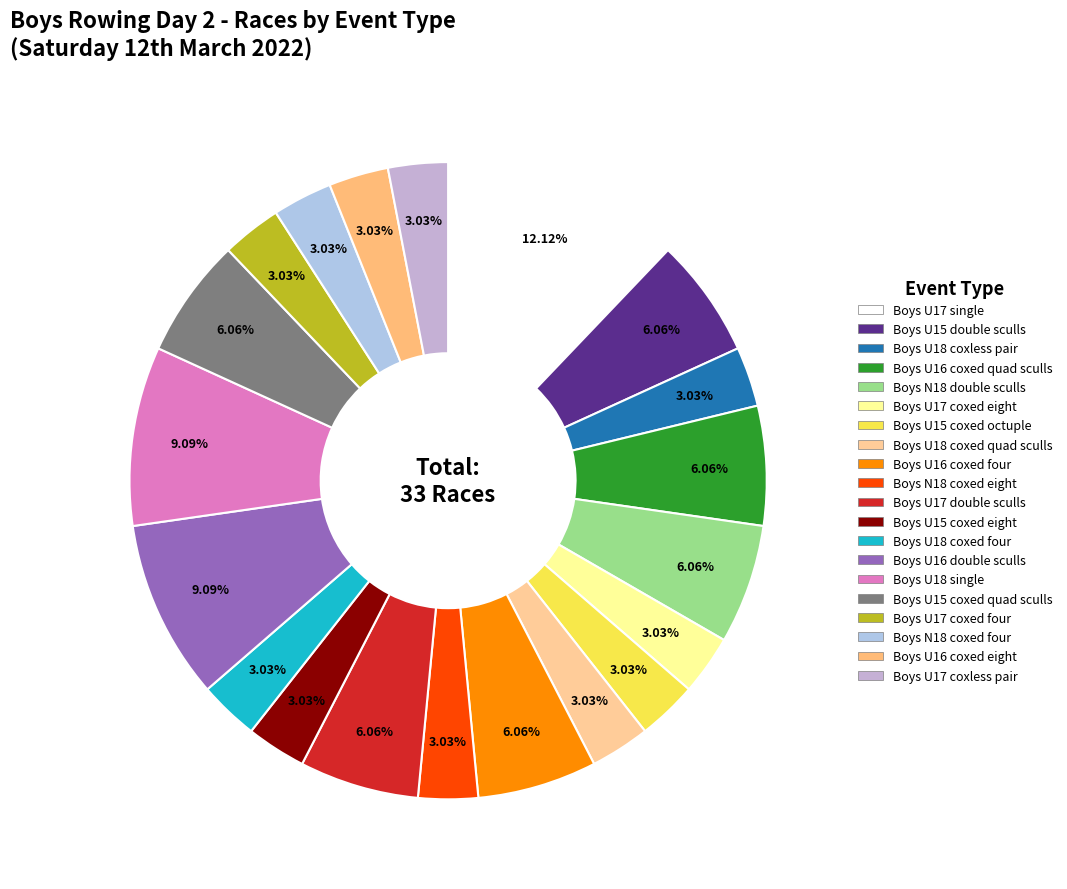

To the nearest percent, what portion does Boys U15 coxed octuple represent?

3%